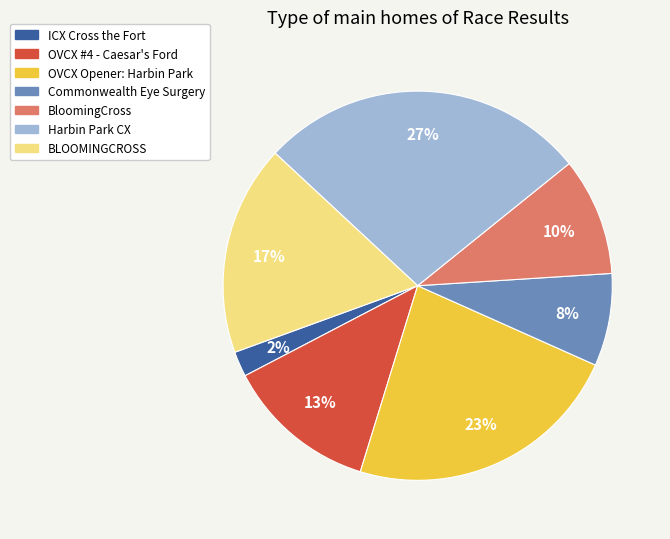

Rank the categories by value from highest to lowest.

Harbin Park CX, OVCX Opener: Harbin Park, BLOOMINGCROSS, OVCX #4 - Caesar's Ford, BloomingCross, Commonwealth Eye Surgery, ICX Cross the Fort